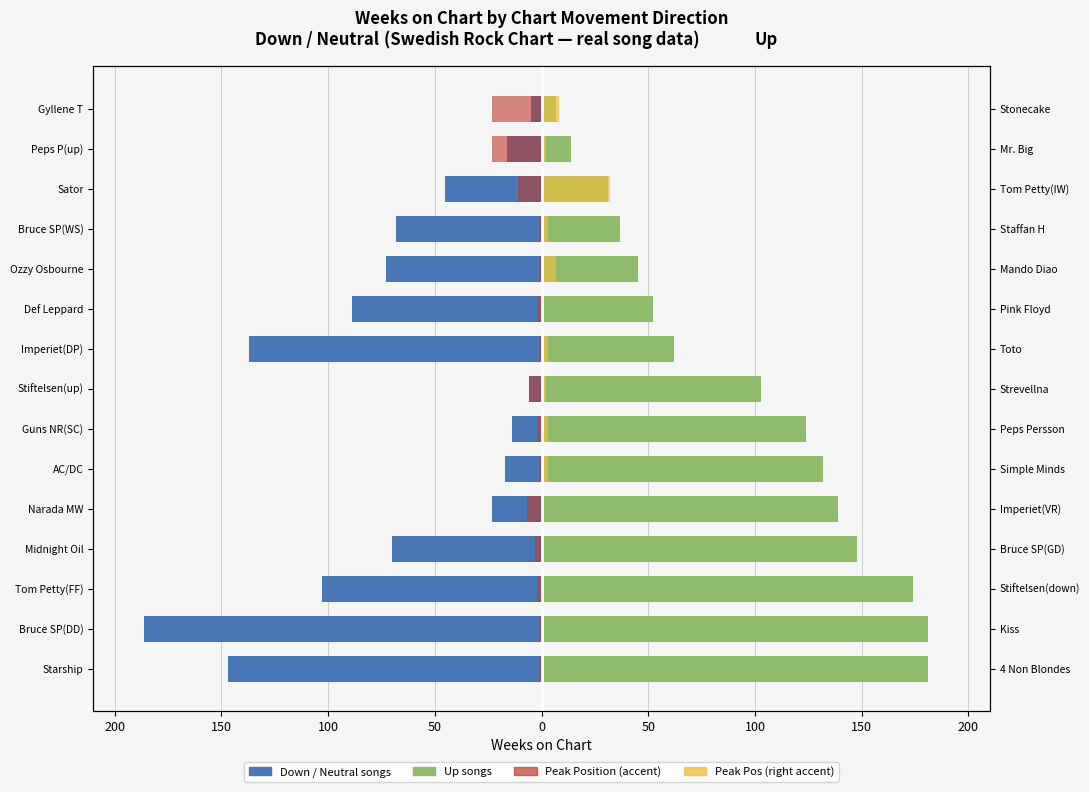

What is the minimum value for Up songs?

7